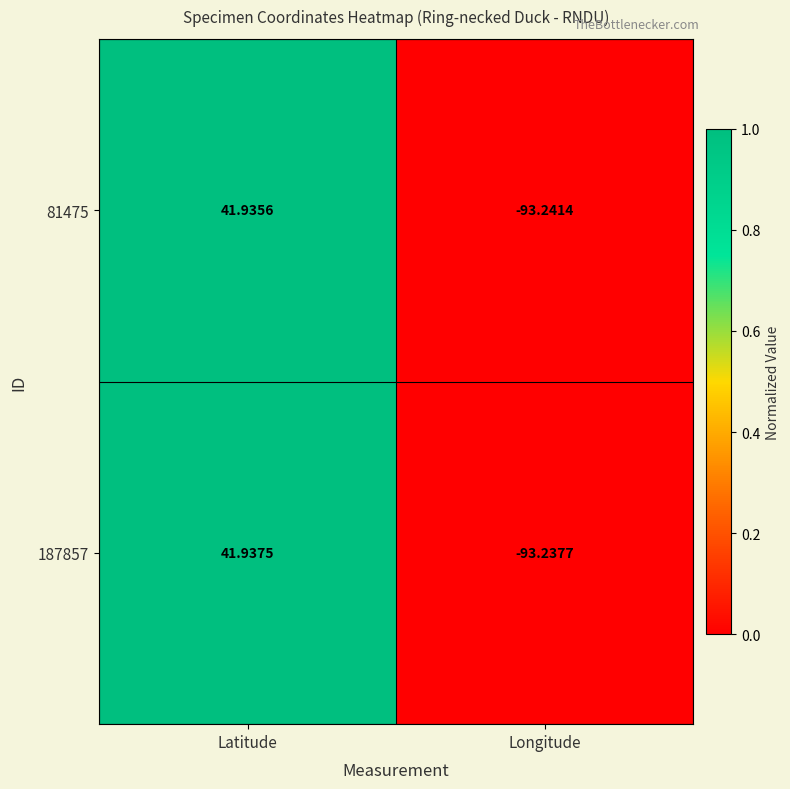

At which category does the chart reach its minimum across all series?

Longitude